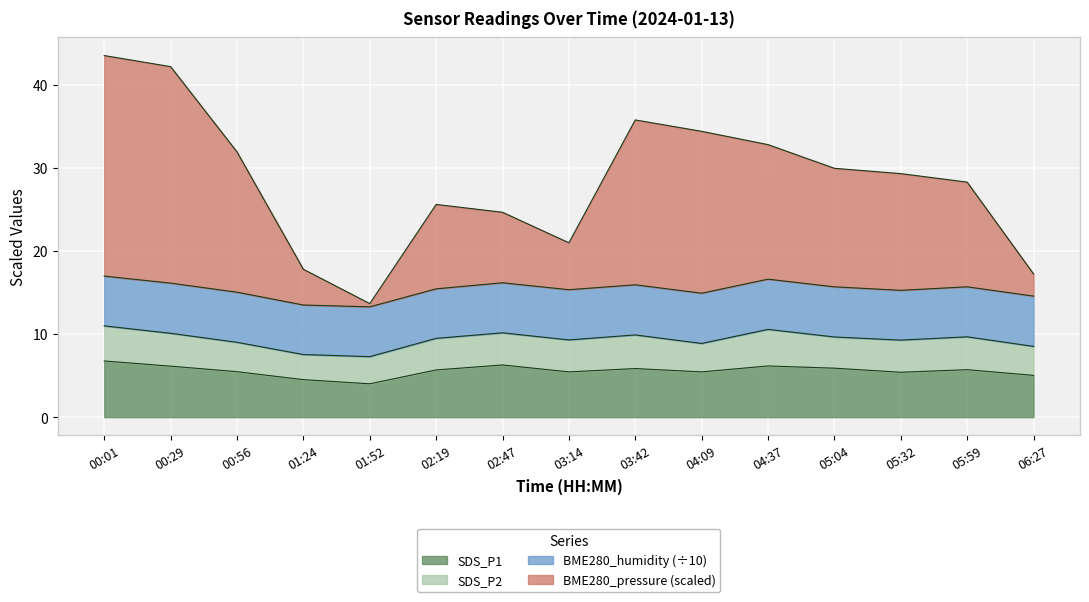

At which category does BME280_pressure_scaled reach its first local valley?

01:52